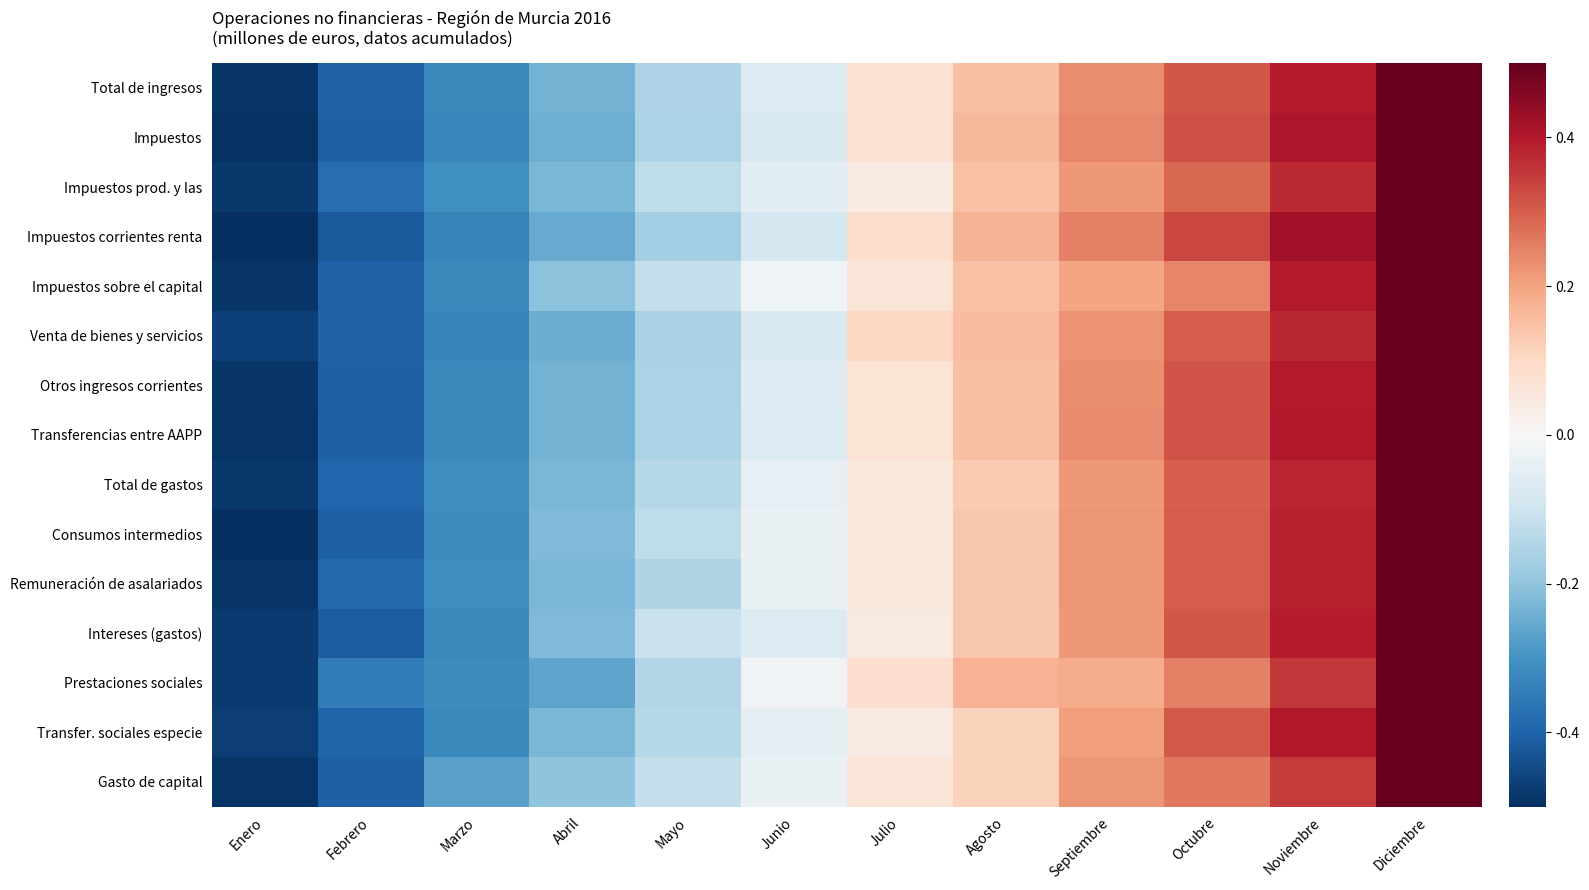

What is the spread (max minus min) of values at Mayo?

0.1